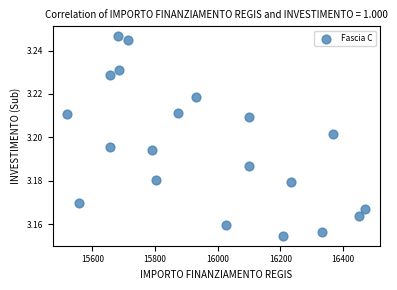

What is the range of X values (max minus min)?

949.3